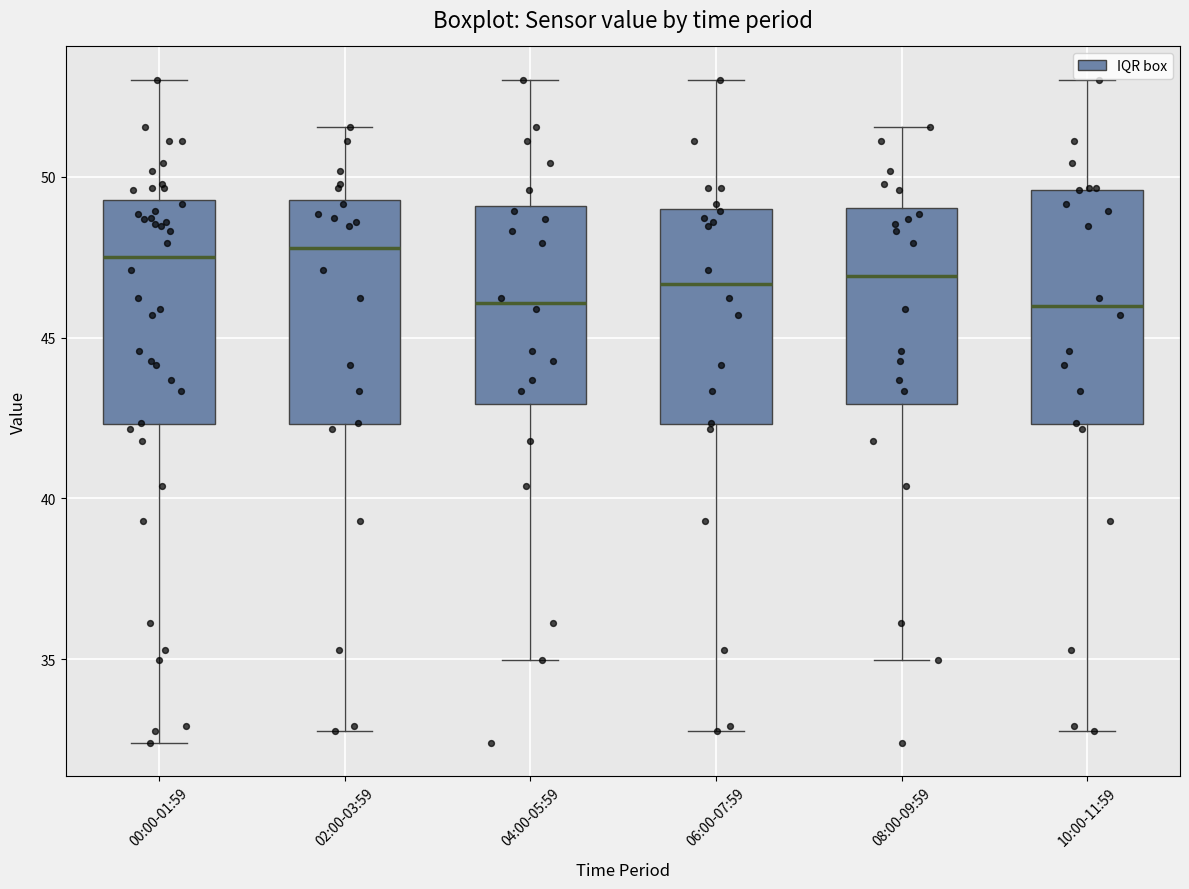

Where does the upper whisker of the box for 08:00-09:59 end on the y-axis? The values are not printed on the chart, so give them approximately, as read against the axis.

51.5